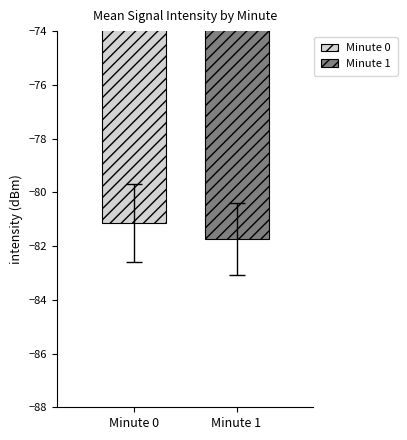

What are all the series names shown in the legend?

Minute 0, Minute 1